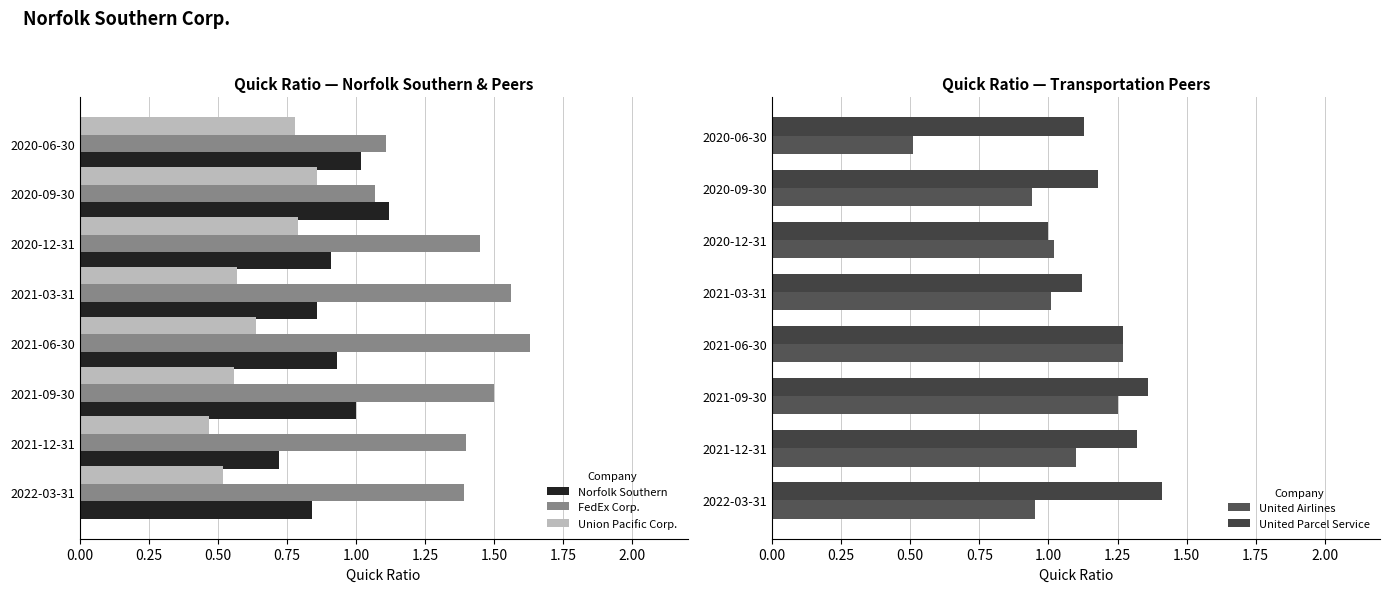

At which label is Union Pacific Corp. closest to 0?

2021-12-31